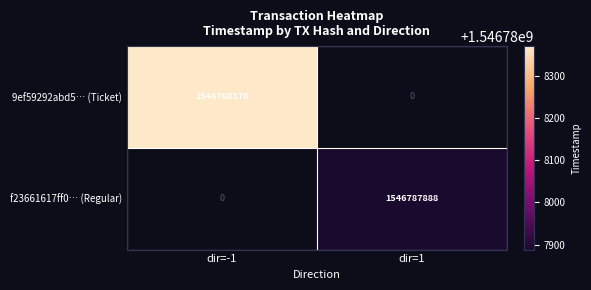

What is the total value across all series at time_stamp?

3093576258